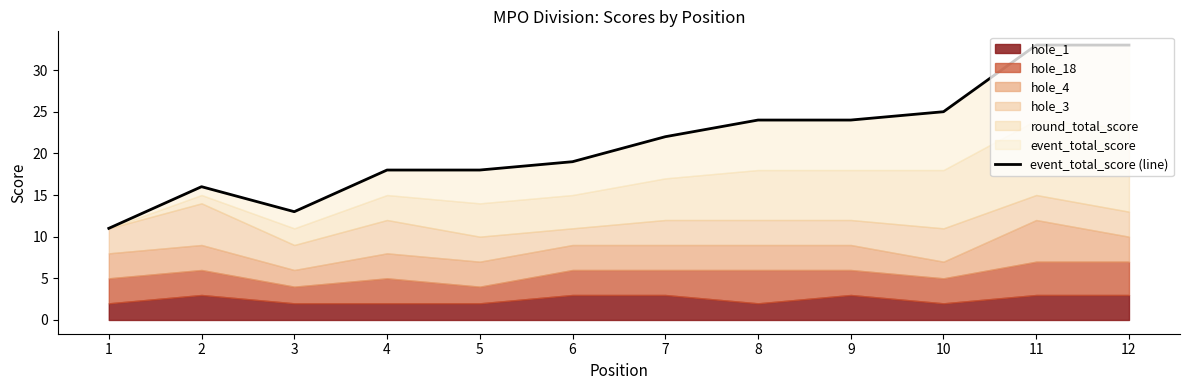

Reading left to right, what are all the values shown in this chart?

11	16	13	18	18	19	22	24	24	25	33	33